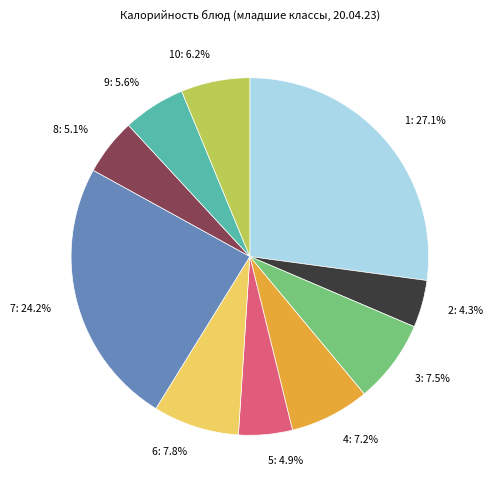

Does any single category account for the majority?

No